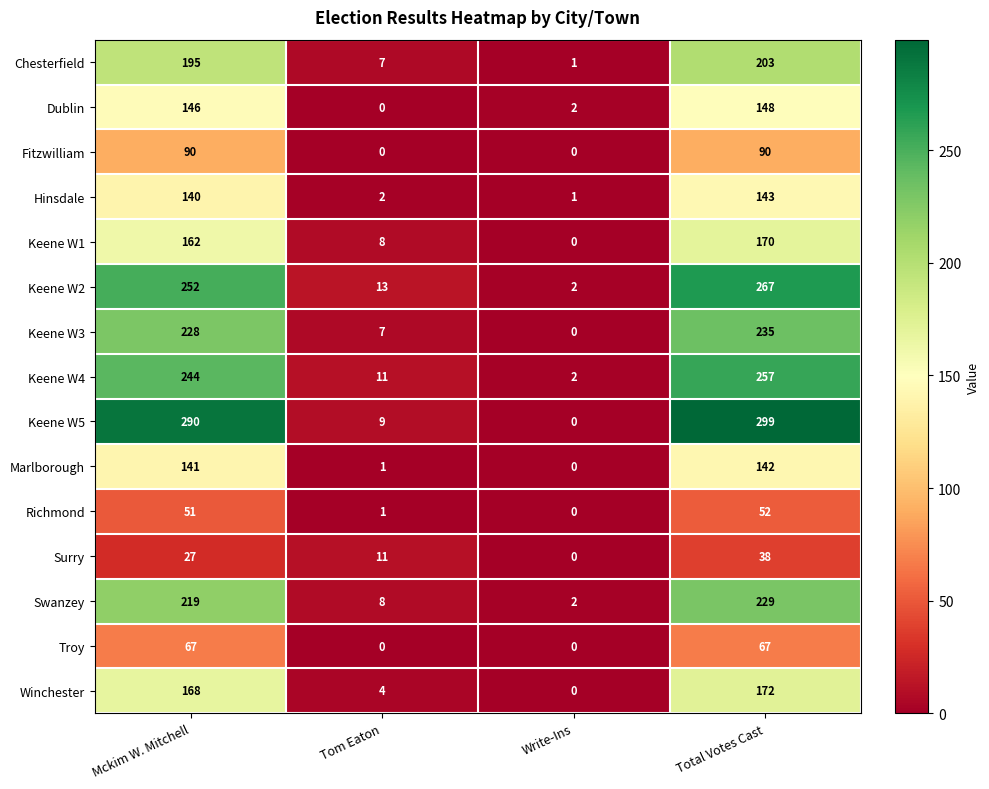

What value does the Chesterfield series have at Total Votes Cast, to the nearest 50?

200